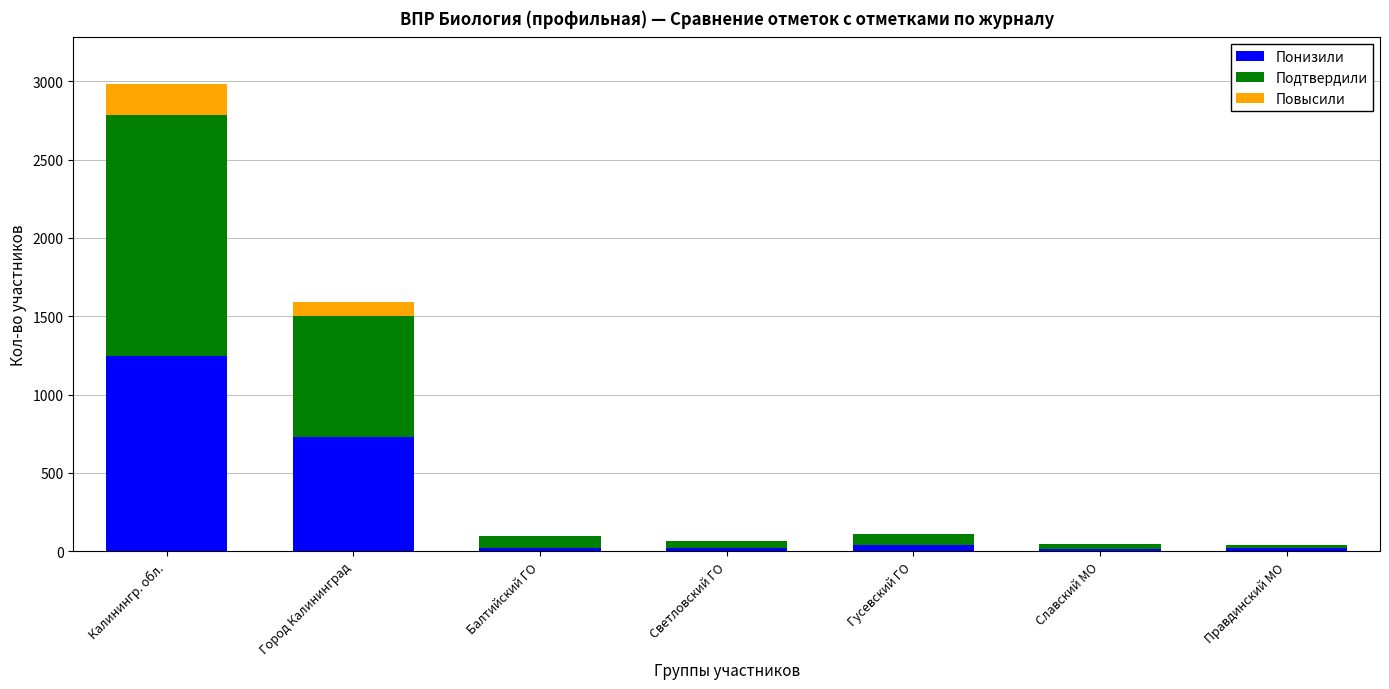

At which category is the sum across all series the highest?

Калинингр. обл.